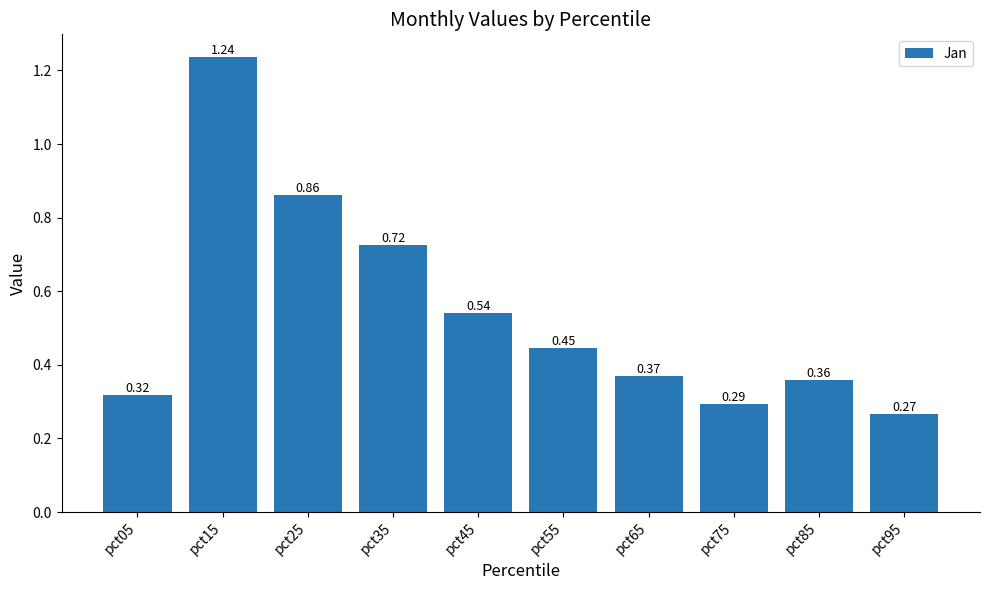

Where is the data nearest to the value 0?

pct95